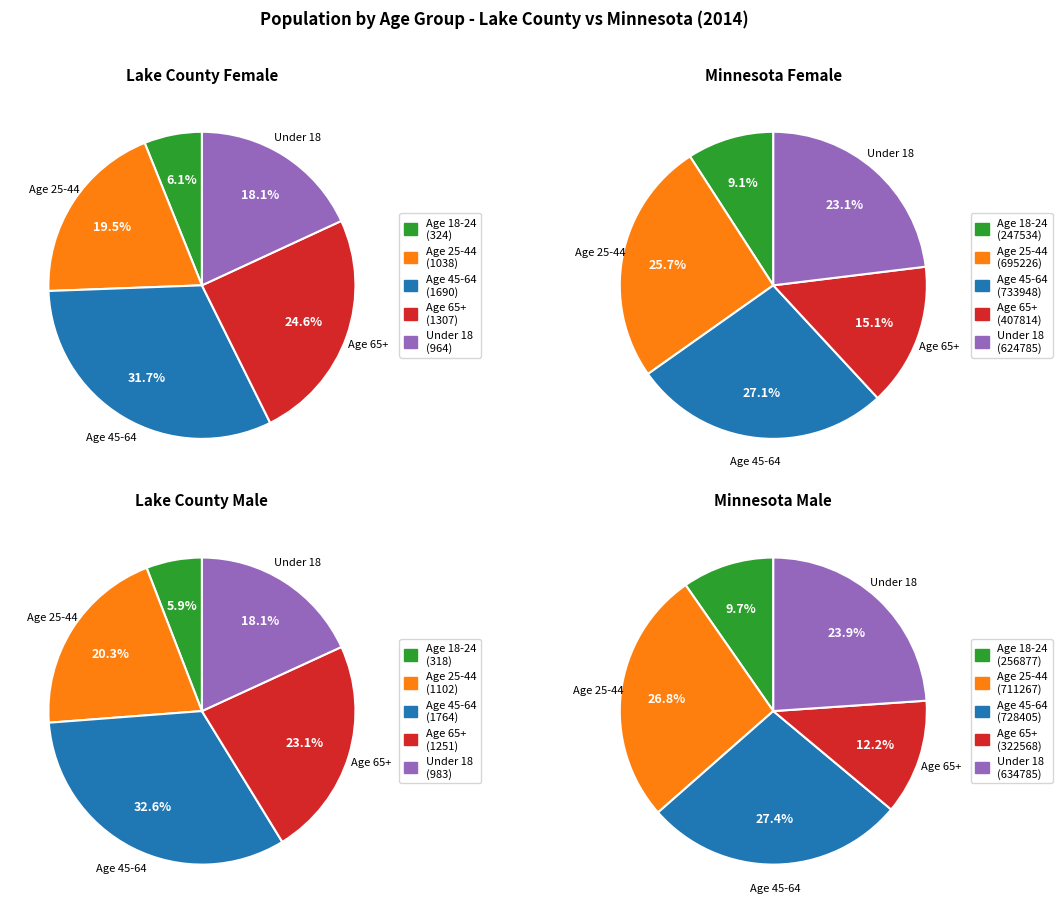

Is the sum of Under 18 and Age 18-24 greater than half?

No